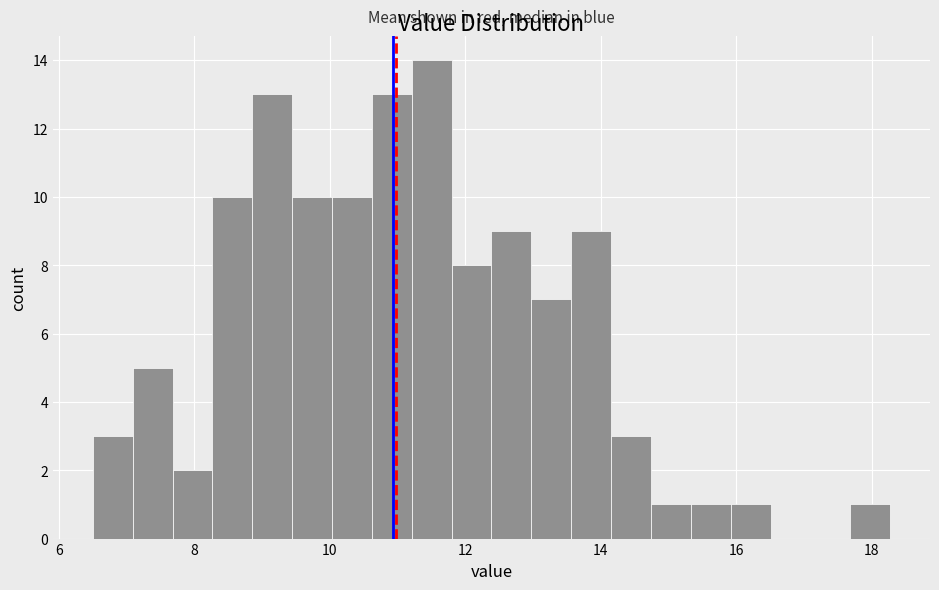

Around what value on the x-axis is the tallest bar? Give the approximate position of its centre, as read against the axis.

11.6